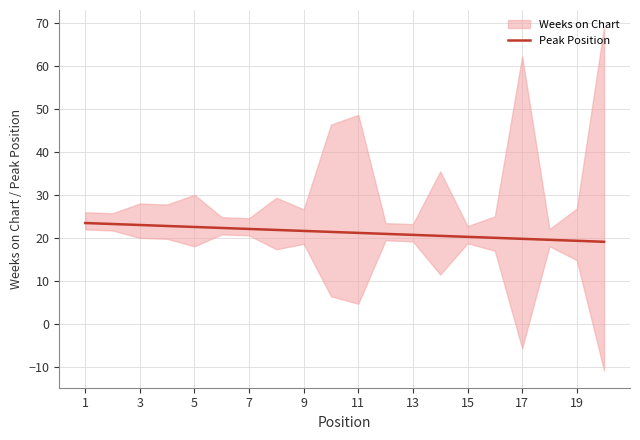

What is the highest value of the Peak Position series?

23.5